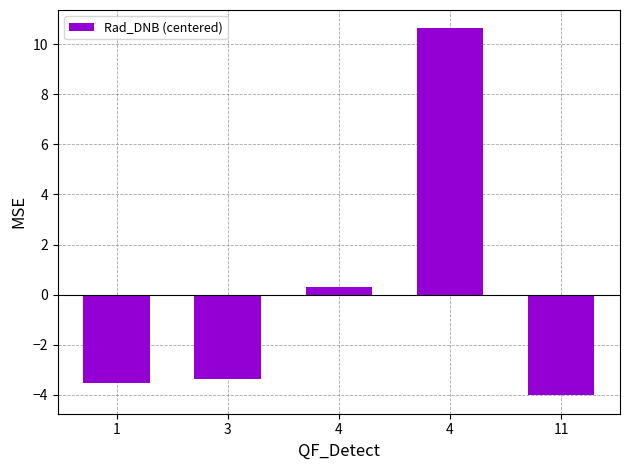

Are the bars grouped side by side (vs. stacked)?

No